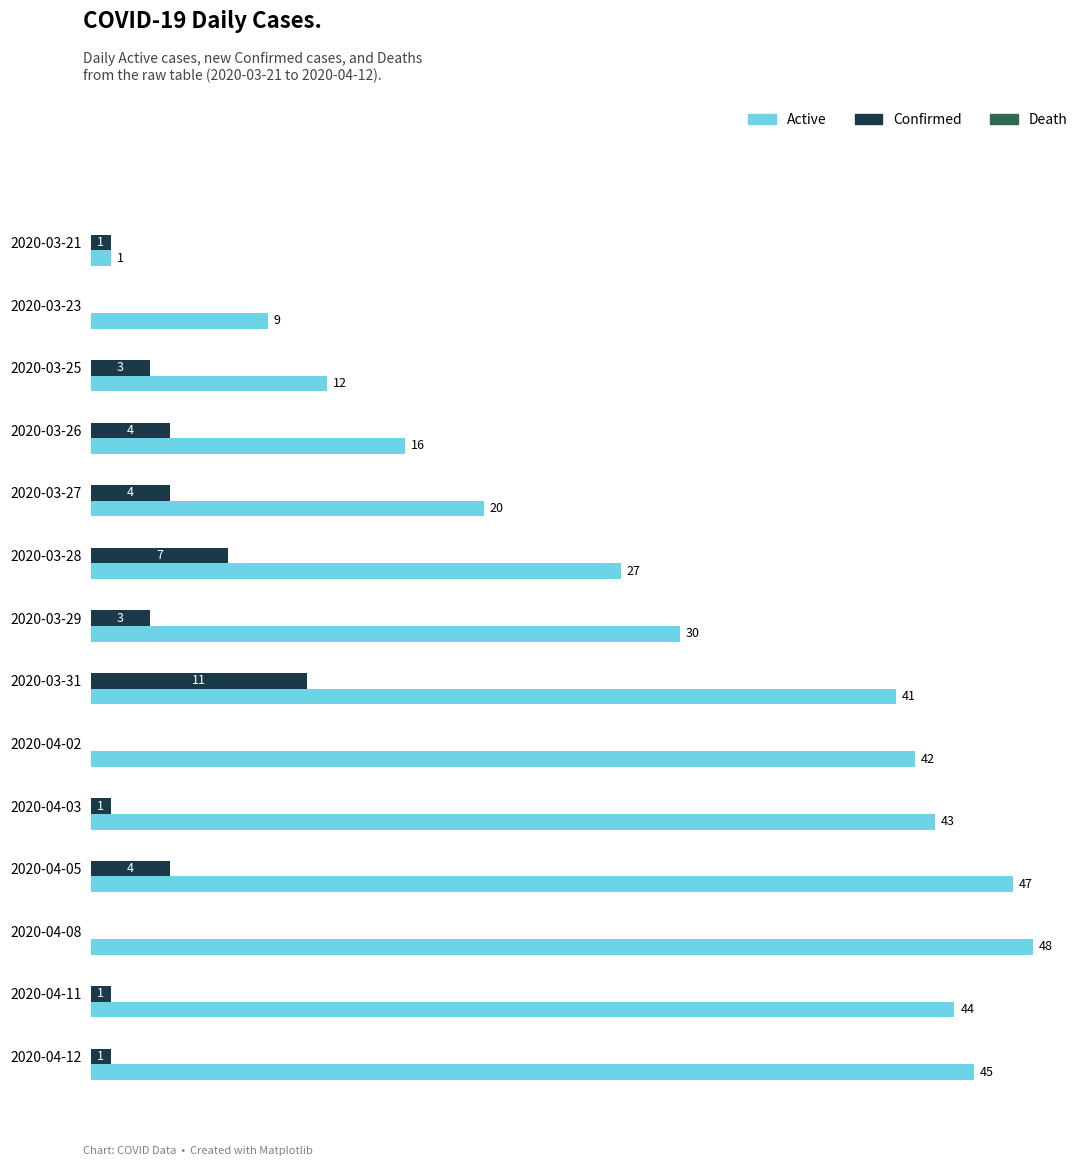

At which label does Active reach its peak?

2020-04-08